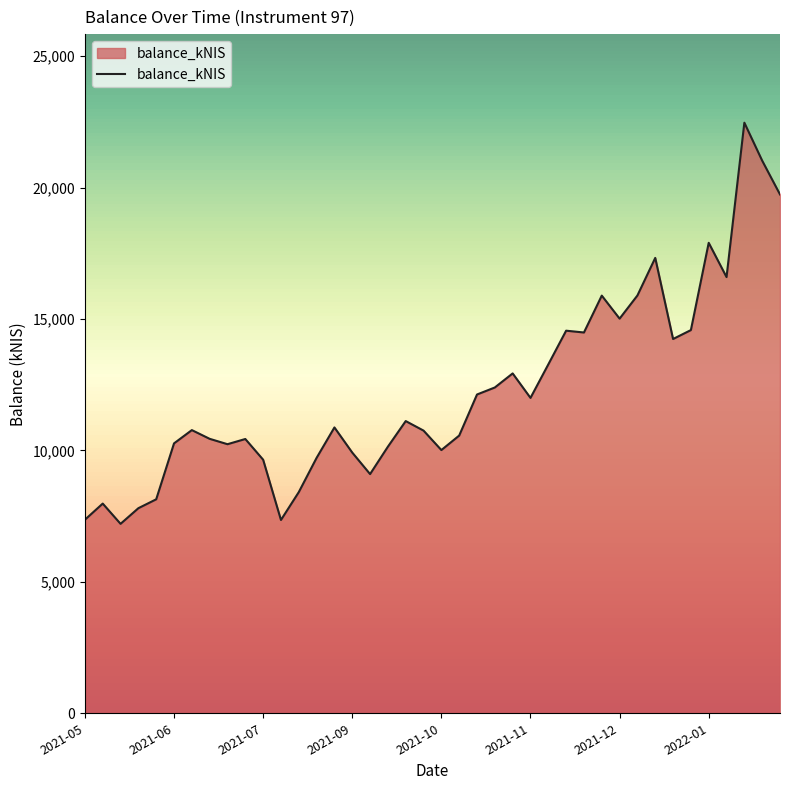

What is the minimum value shown in the chart?

7206.5